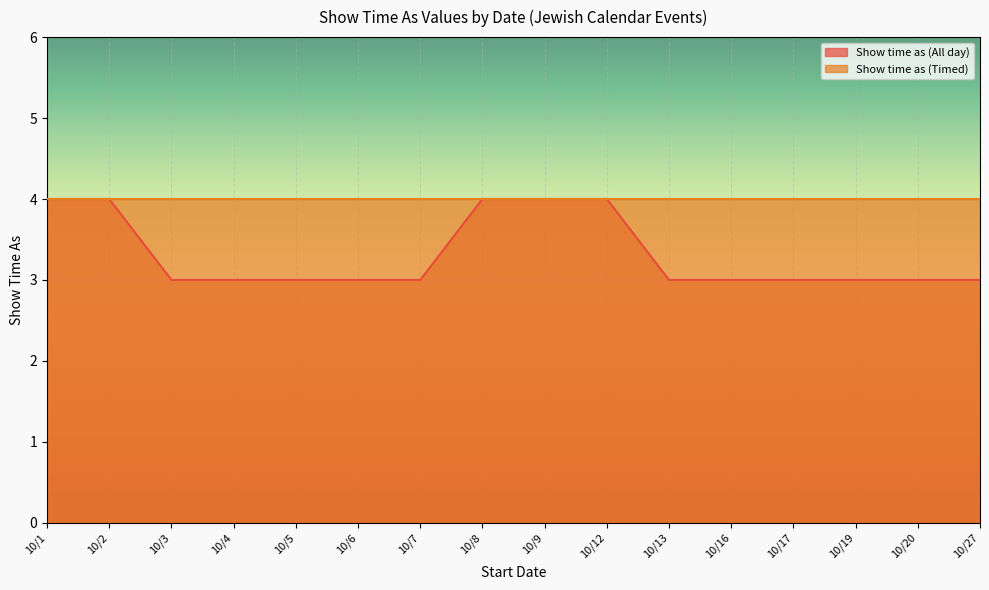

The value at 10/17 is 2. True or false?

False